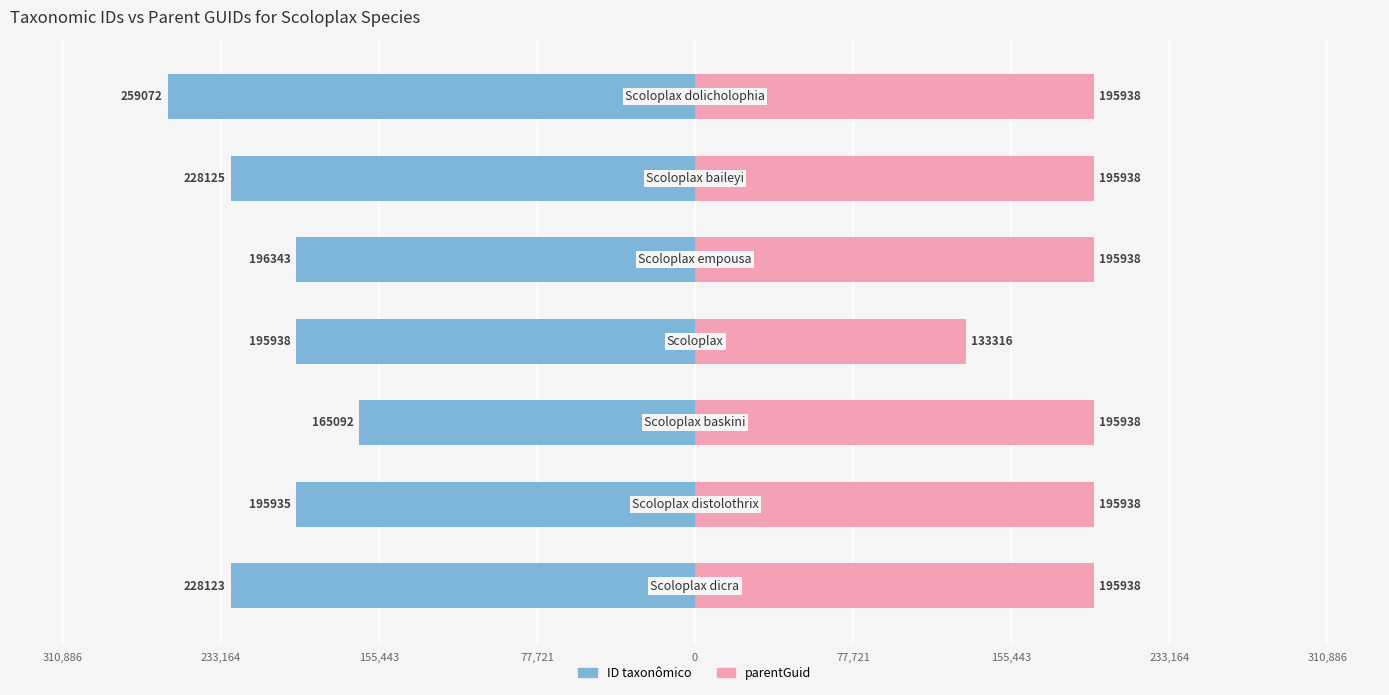

How many categories are shown in the chart?

7